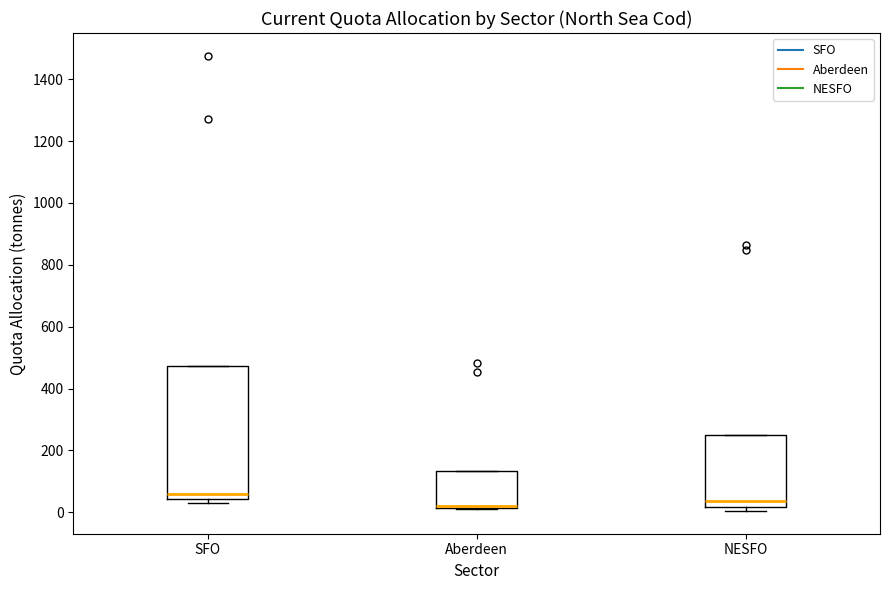

Comparing the boxes themselves (not the whiskers), which one is the tallest?

SFO